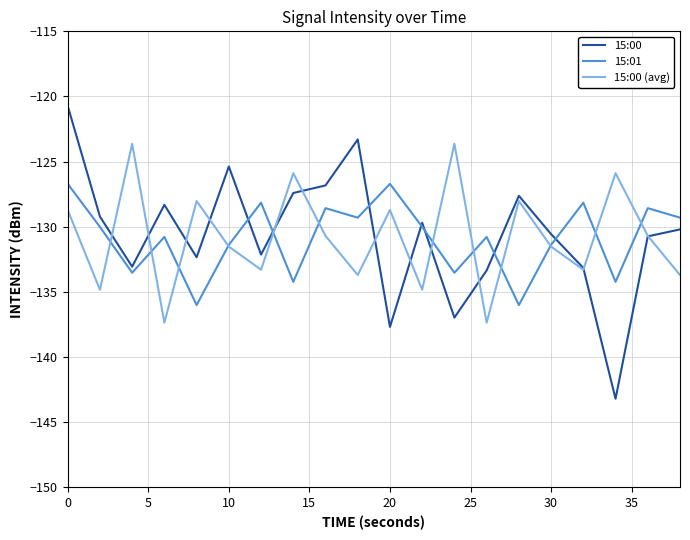

What is the greatest value displayed?

-120.7